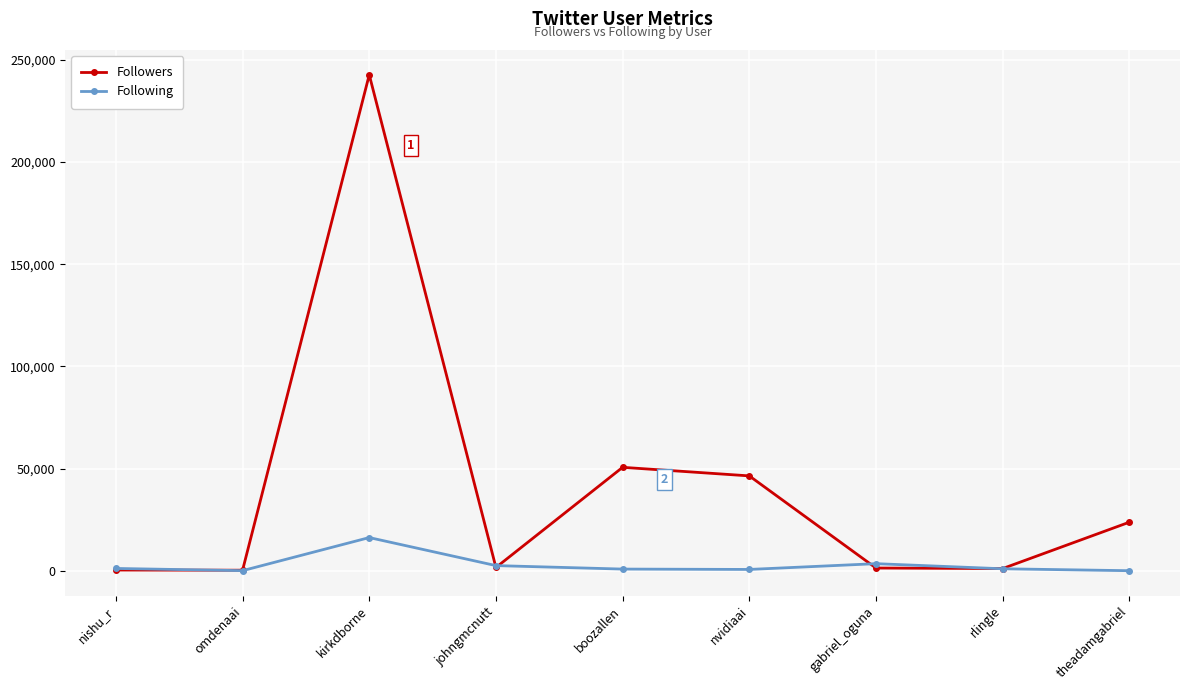

What position from the left is omdenaai?

2